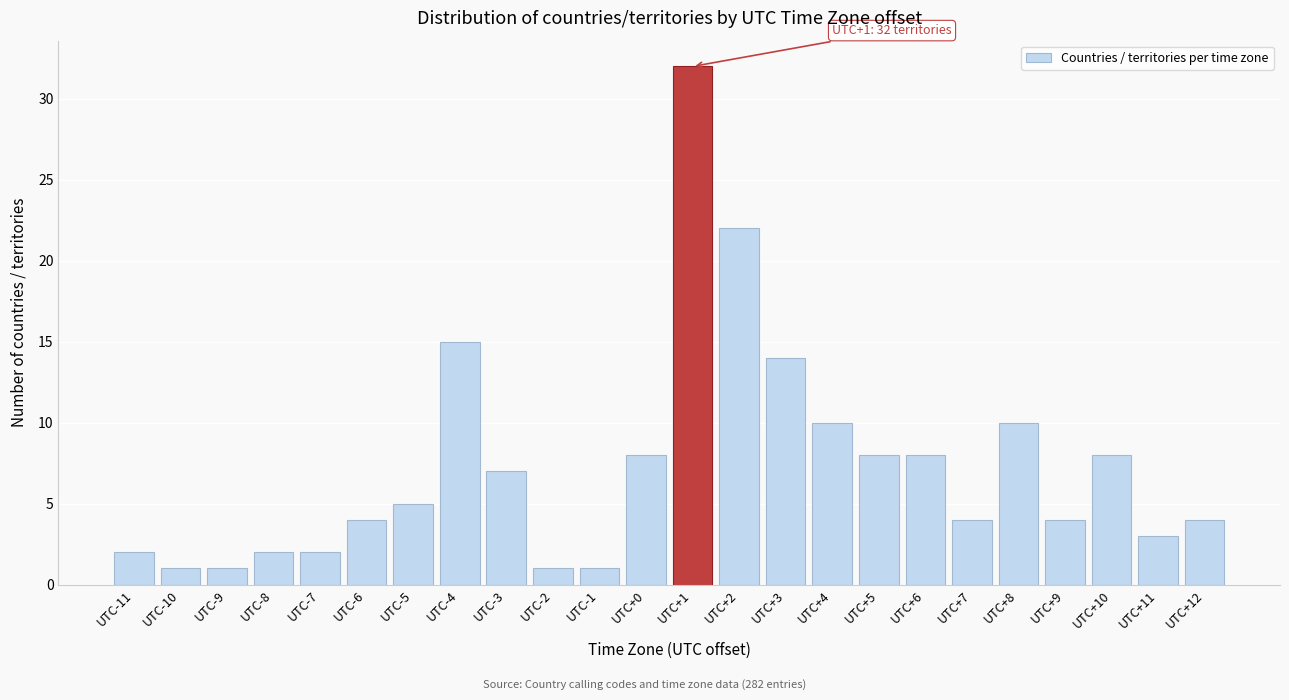

Reading right to left, extract all data points from this chart.

UTC+12=4	UTC+11=3	UTC+10=8	UTC+9=4	UTC+8=10	UTC+7=4	UTC+6=8	UTC+5=8	UTC+4=10	UTC+3=14	UTC+2=22	UTC+1=32	UTC+0=8	UTC-1=1	UTC-2=1	UTC-3=7	UTC-4=15	UTC-5=5	UTC-6=4	UTC-7=2	UTC-8=2	UTC-9=1	UTC-10=1	UTC-11=2